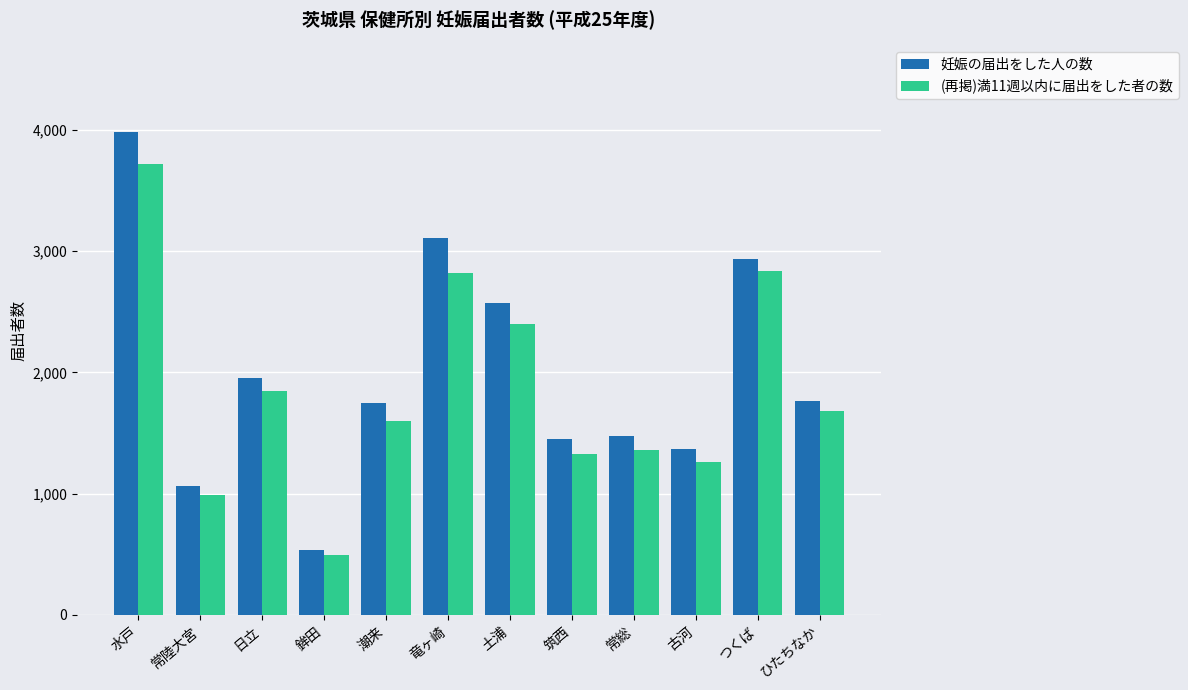

Are the bars grouped side by side (vs. stacked)?

Yes